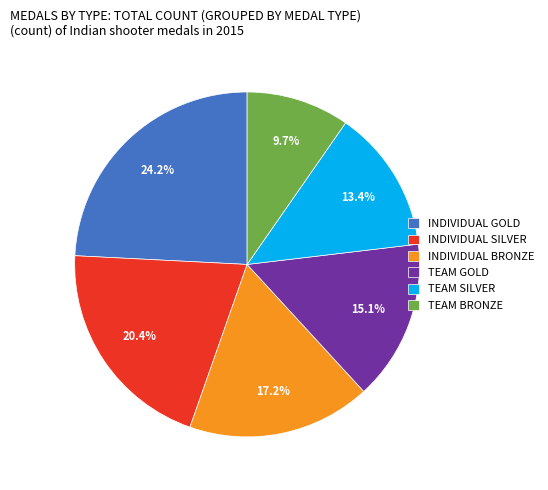

What is the largest slice in the pie chart?

INDIVIDUAL GOLD